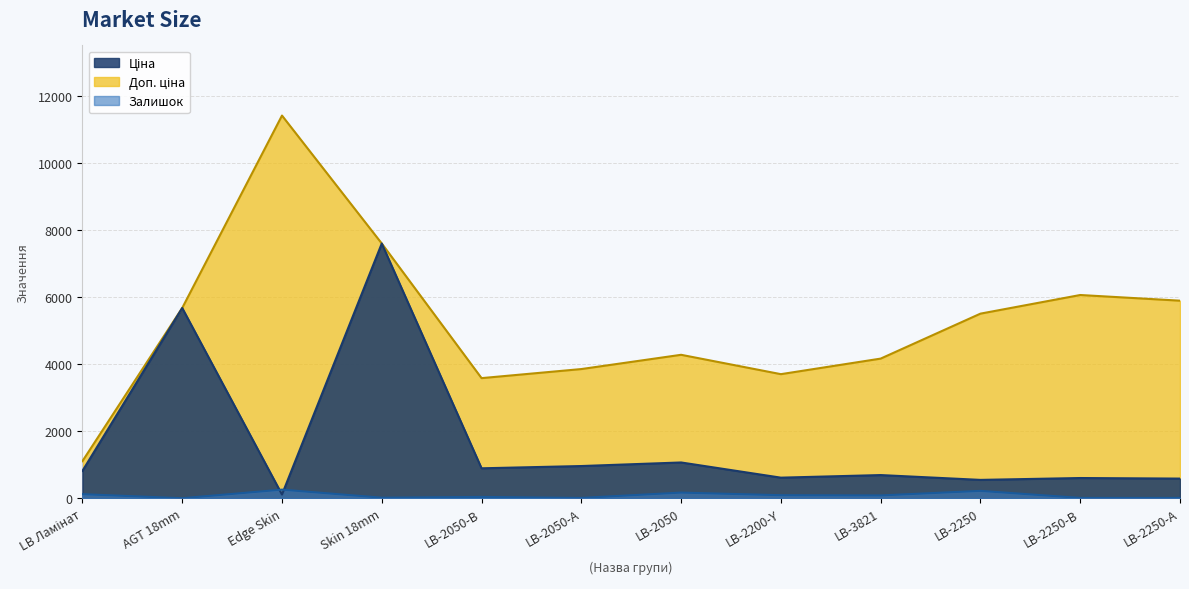

What is the difference between the maximum and minimum values in the Доп. ціна series?

10300.8